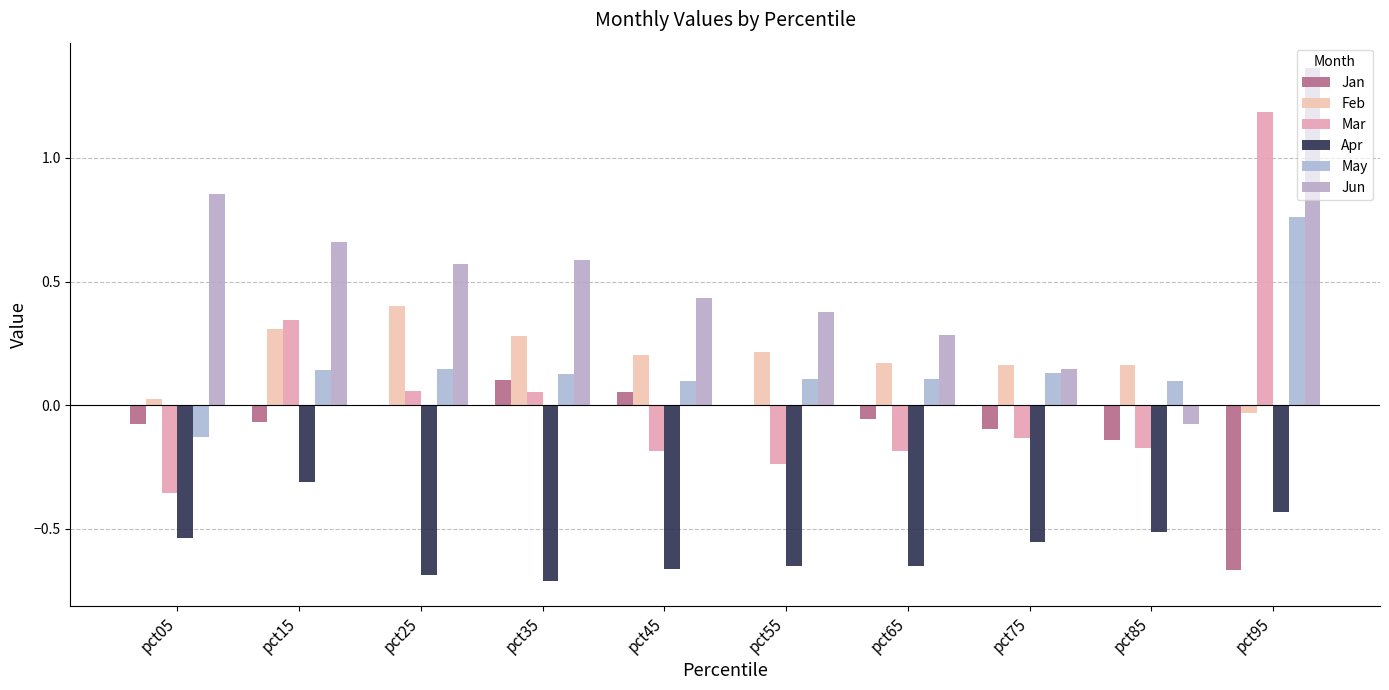

Which category has the highest value in the Feb series?

pct25